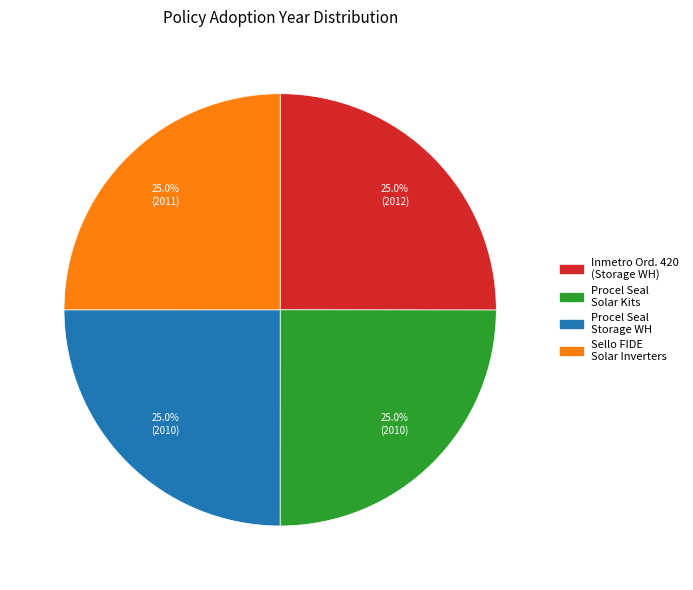

Is there a majority slice in this chart?

No